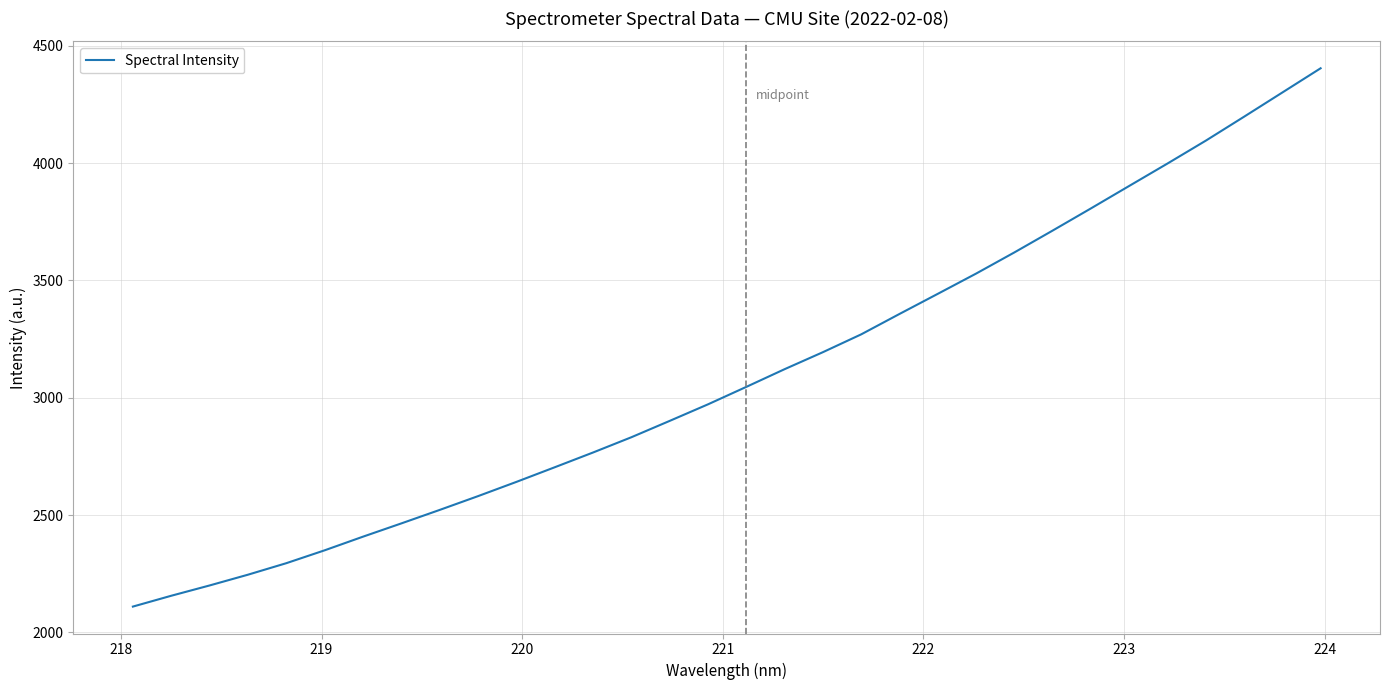

Does the chart have visible grid lines?

Yes